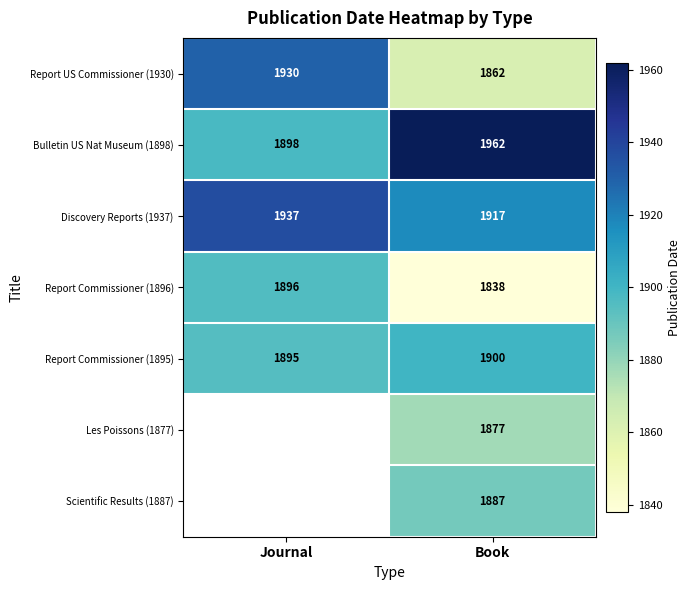

How many Discovery Reports (1937) values are between 1917 and 1937?

2